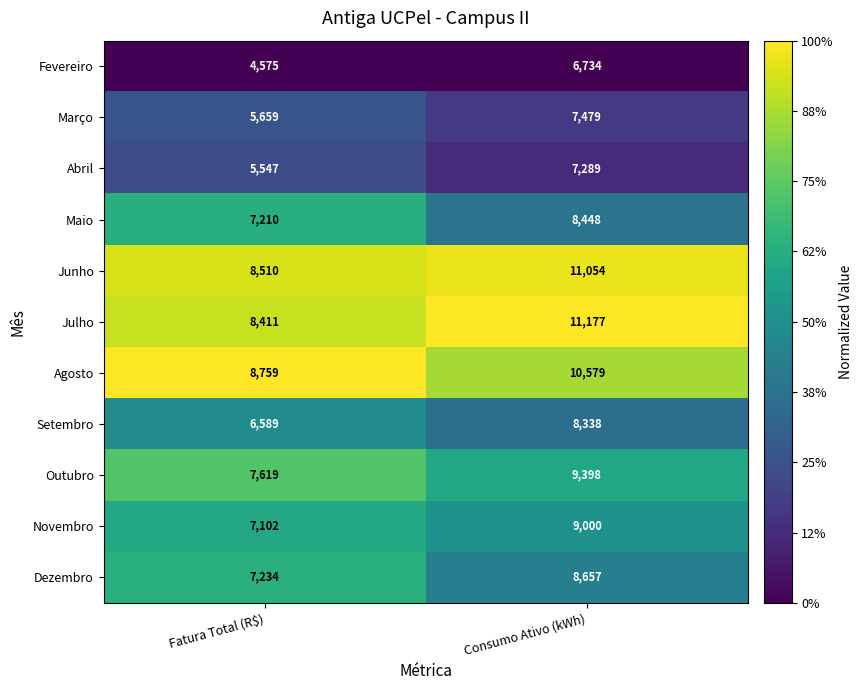

Rank the series by their maximum value, from highest to lowest.

Julho, Junho, Agosto, Outubro, Novembro, Dezembro, Maio, Setembro, Março, Abril, Fevereiro